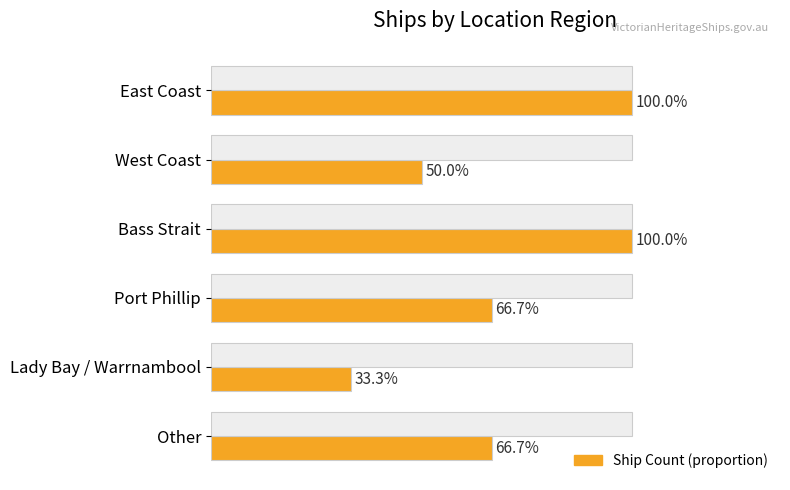

How many data points does each series have?

6